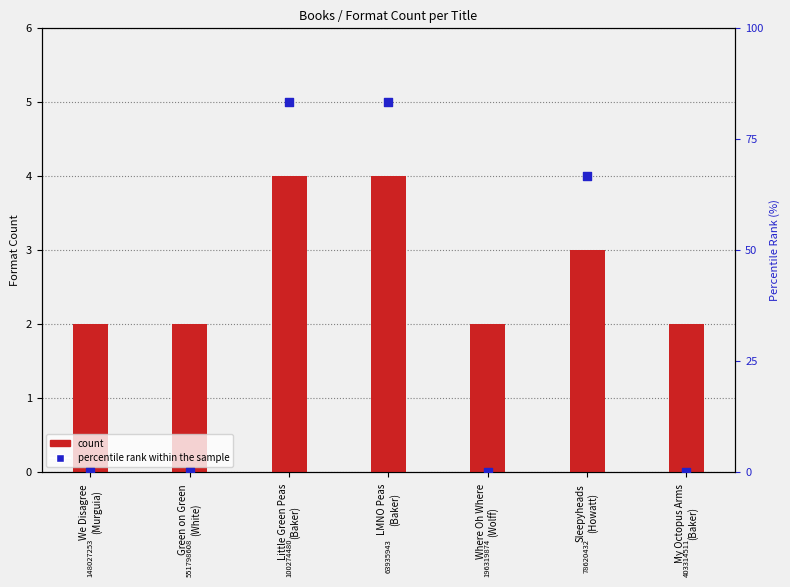

Which series has the largest total across all categories?

percentile rank within the sample